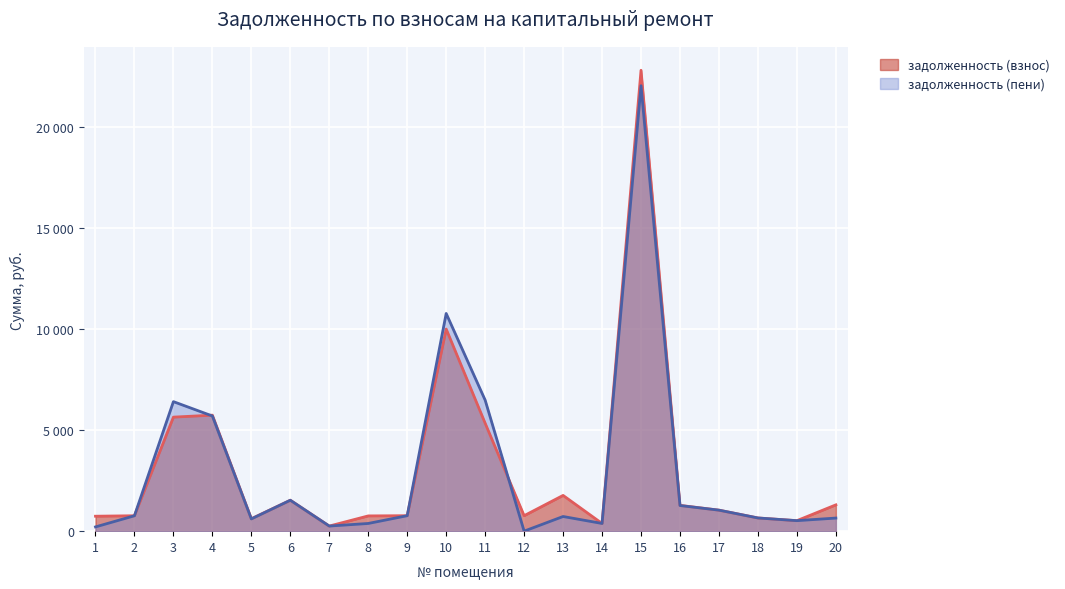

At which label does задолженность (пени) reach its peak?

15